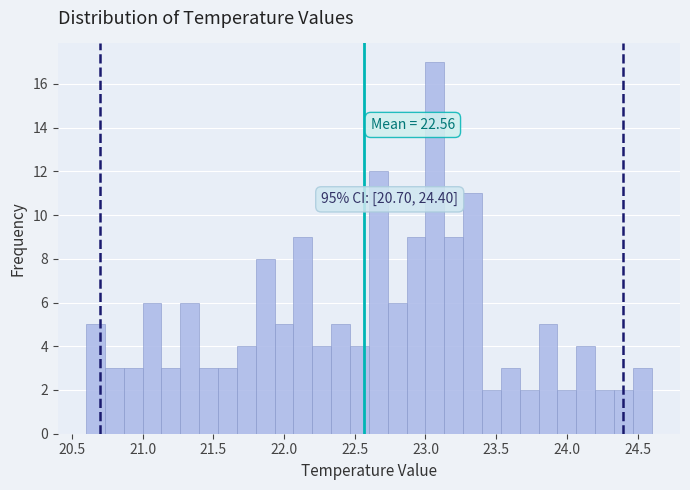

Around what value on the x-axis is the tallest bar? Give the approximate position of its centre, as read against the axis.

23.05